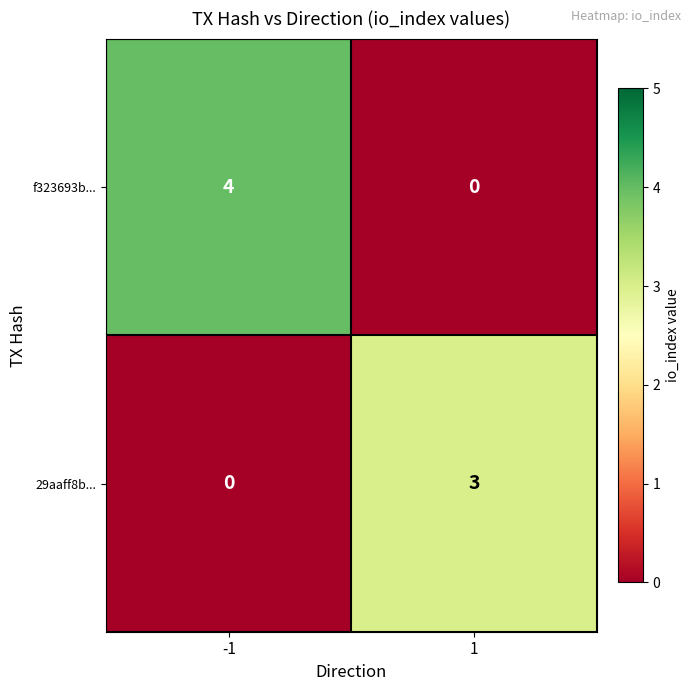

Reading right to left, list all the values displayed in this chart.

f323693b...: 1=0	-1=4
29aaff8b...: 1=3	-1=0